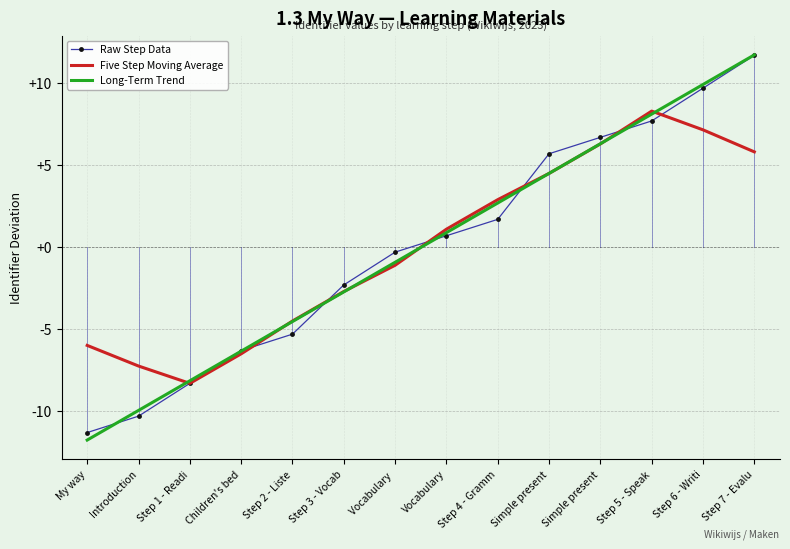

Rank the series at Vocabulary from lowest to highest value.

Raw Step Data, Long-Term Trend, Five Step Moving Average